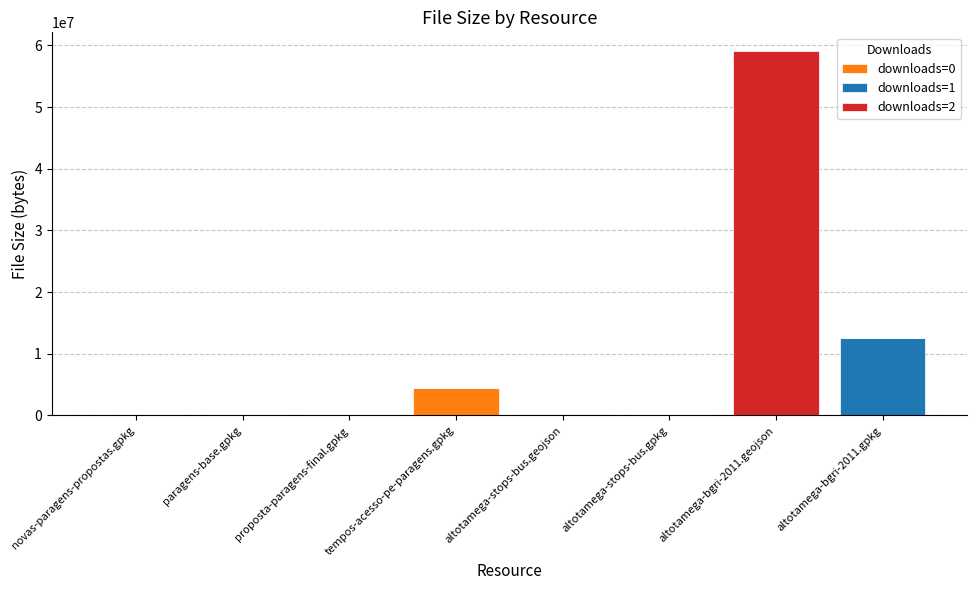

Does the chart contain stacked bars?

Yes